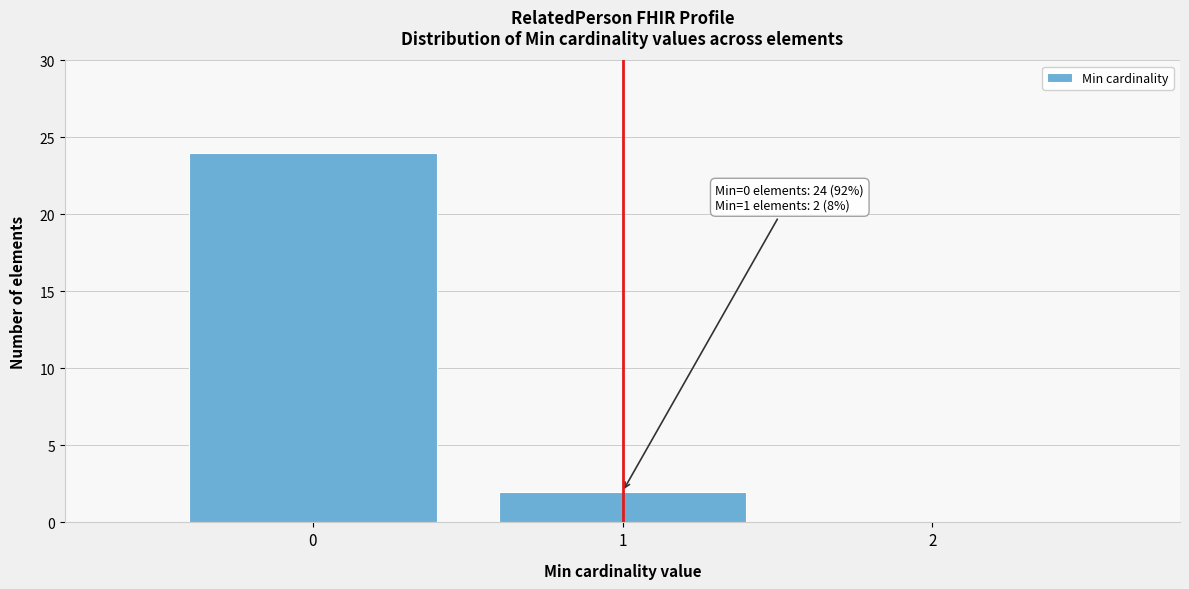

Which range on the x-axis has the tallest bar?

-0.5 to 0.5